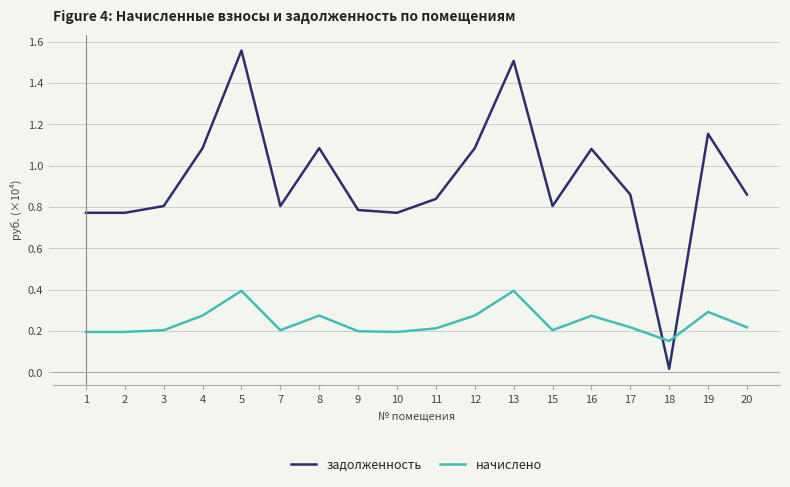

What is the difference between the maximum and minimum values in the задолженность series?

1.5